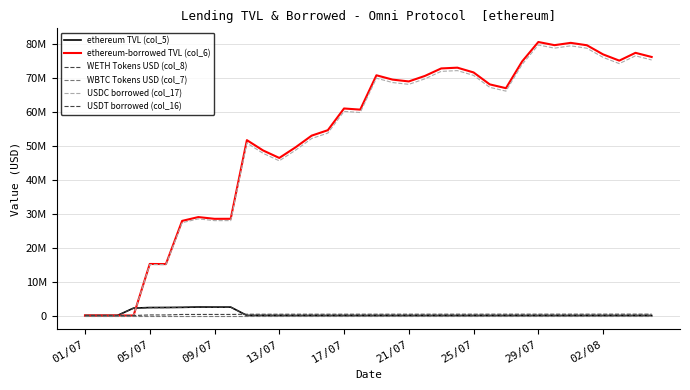

List the labels in order of USDC borrowed (col_17) value, largest first.

28, 30, 29, 31, 34, 32, 35, 33, 27, 23, 22, 24, 18, 21, 19, 20, 25, 26, 16, 17, 15, 14, 10, 13, 11, 12, 29/07, 9, 02/08, 25/07, 17/07, 21/07, 01/07, 05/07, 09/07, 13/07